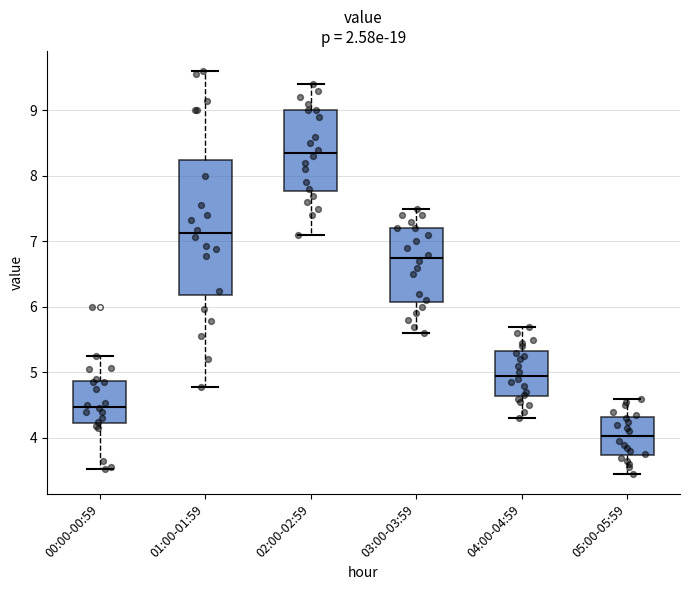

Which box is the tallest, from its lower edge to its upper edge?

01:00-01:59